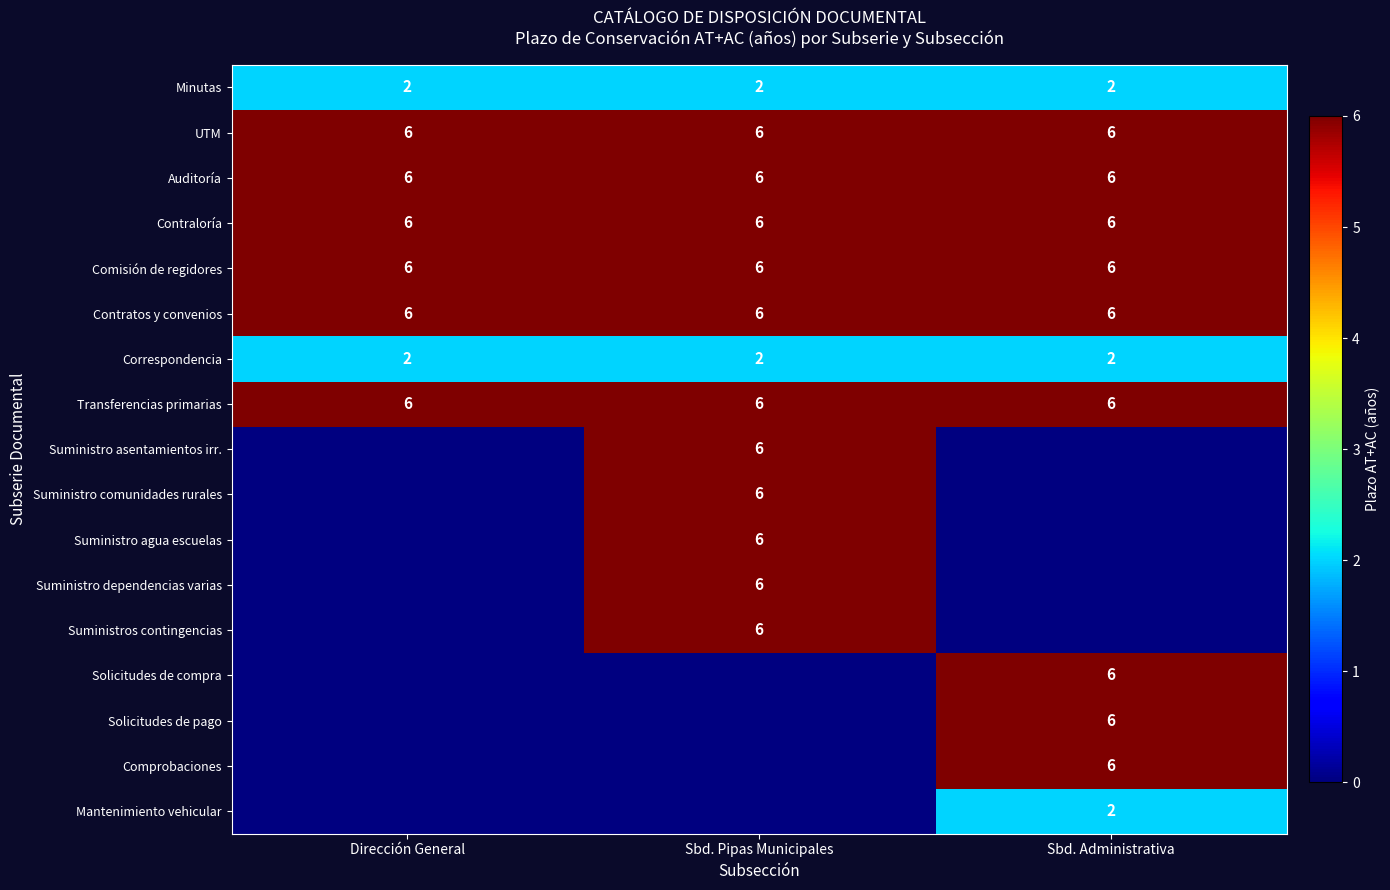

Which has a higher value, Sbd. Administrativa or Sbd. Pipas Municipales?

Sbd. Administrativa